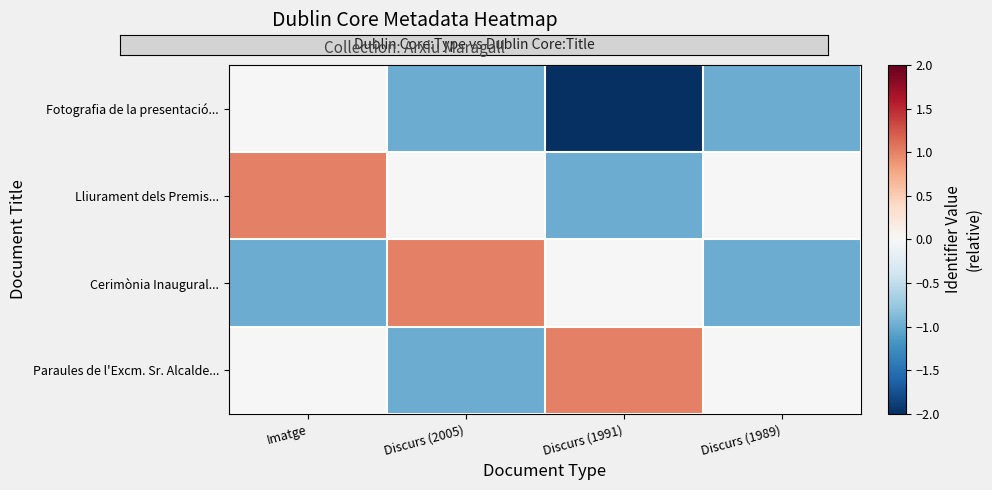

Reading right to left, what are all the values shown in this chart?

Fotografia de la presentació...: Discurs (1989)=-1	Discurs (1991)=-2	Discurs (2005)=-1	Imatge=0
Lliurament dels Premis...: Discurs (1989)=0	Discurs (1991)=-1	Discurs (2005)=0	Imatge=1
Cerimònia Inaugural...: Discurs (1989)=-1	Discurs (1991)=0	Discurs (2005)=1	Imatge=-1
Paraules de l'Excm. Sr. Alcalde...: Discurs (1989)=0	Discurs (1991)=1	Discurs (2005)=-1	Imatge=0